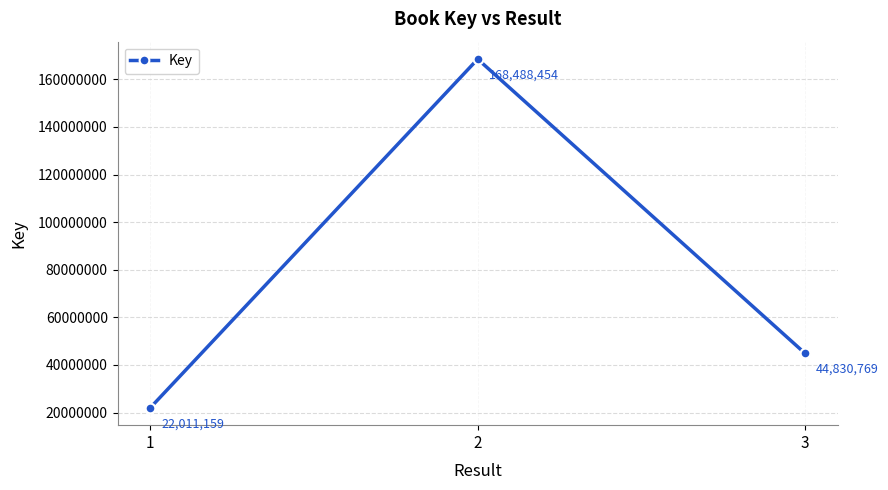

Reading left to right, what are all the values shown in this chart?

1=22011159	2=168488454	3=44830769